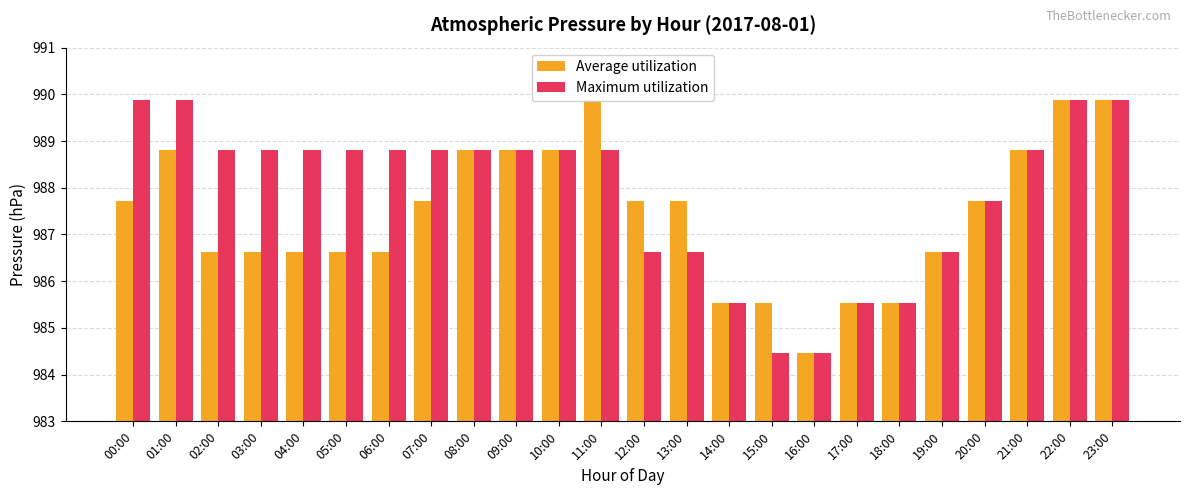

What is the difference between the highest and lowest values at 04:00?

2.2